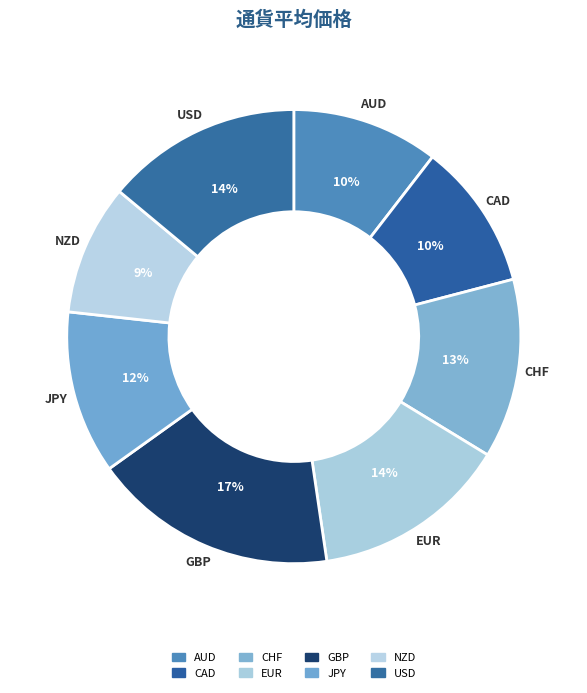

What is the ratio of the value at CHF to the value at CAD?

1.2